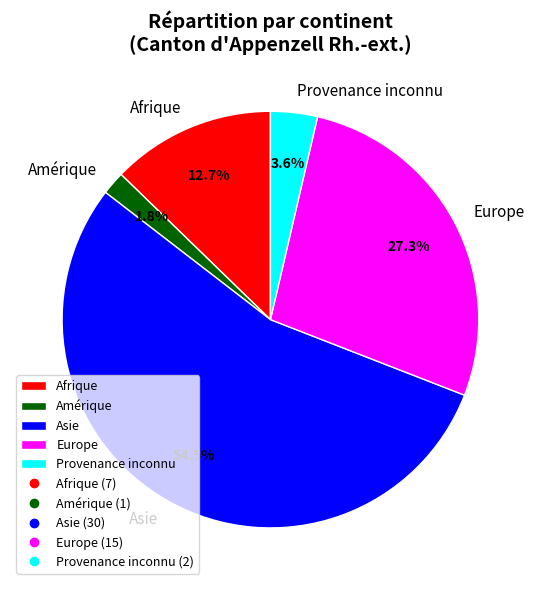

What is the majority slice?

Asie